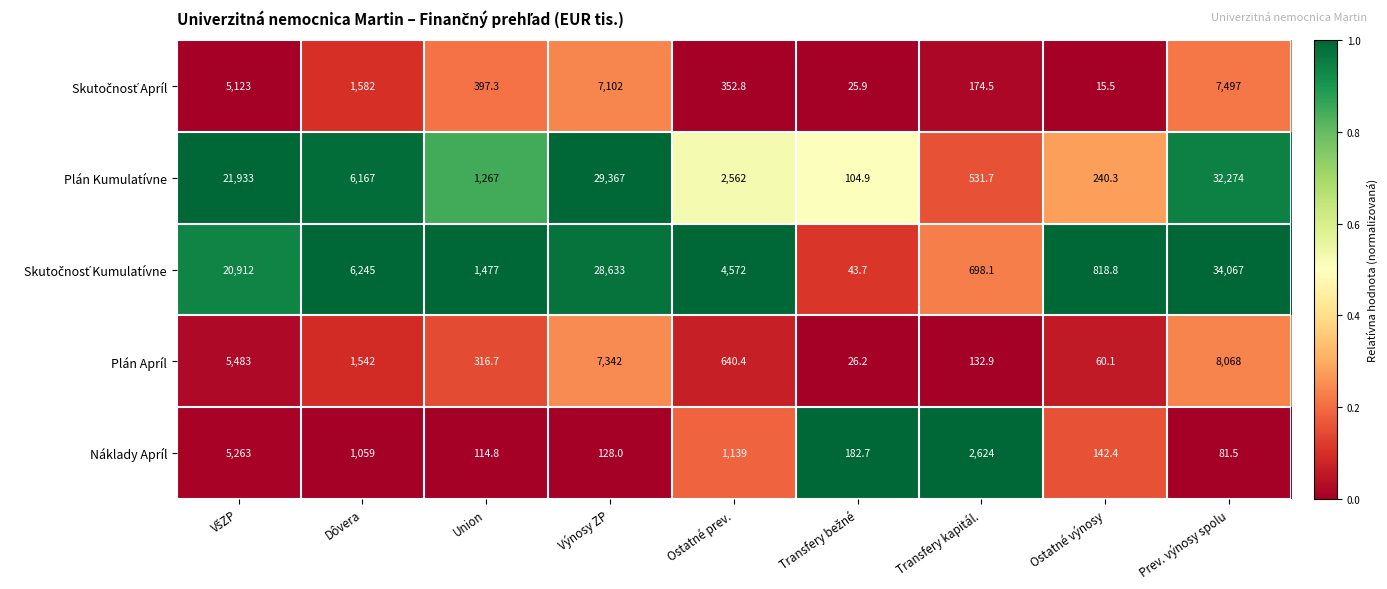

At which category is the sum across all series the highest?

Prev. výnosy spolu